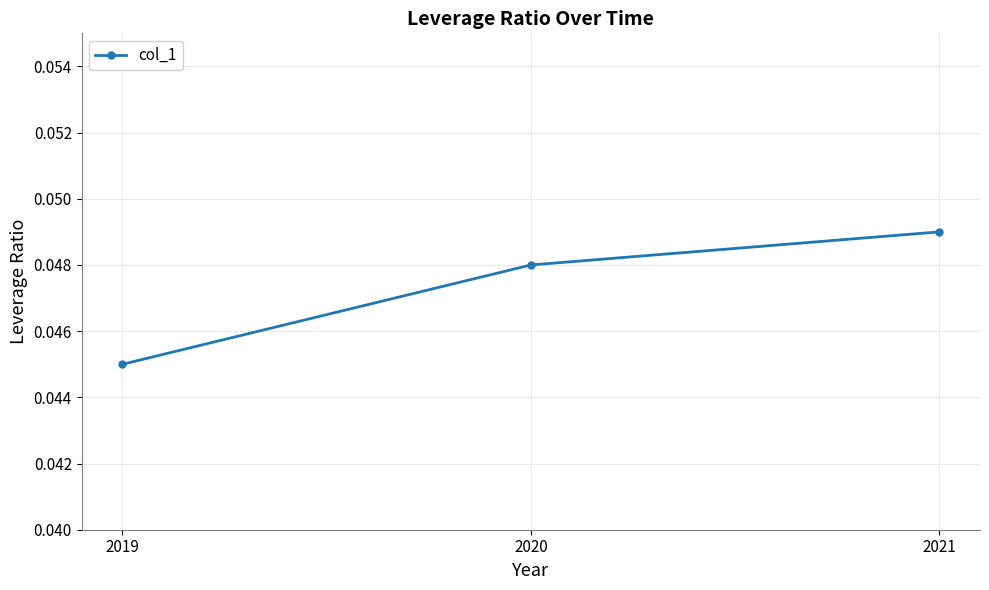

Is it true that the value at 2020 is 0.1?

False